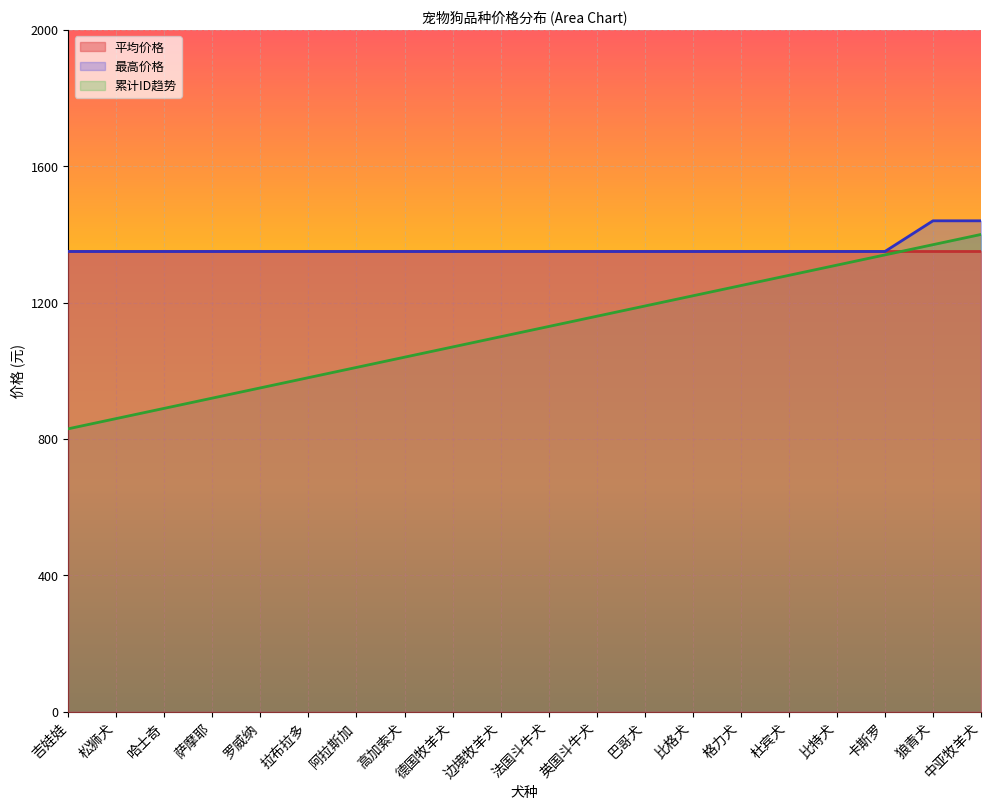

What is the spread (max minus min) of values at 巴哥犬?

160